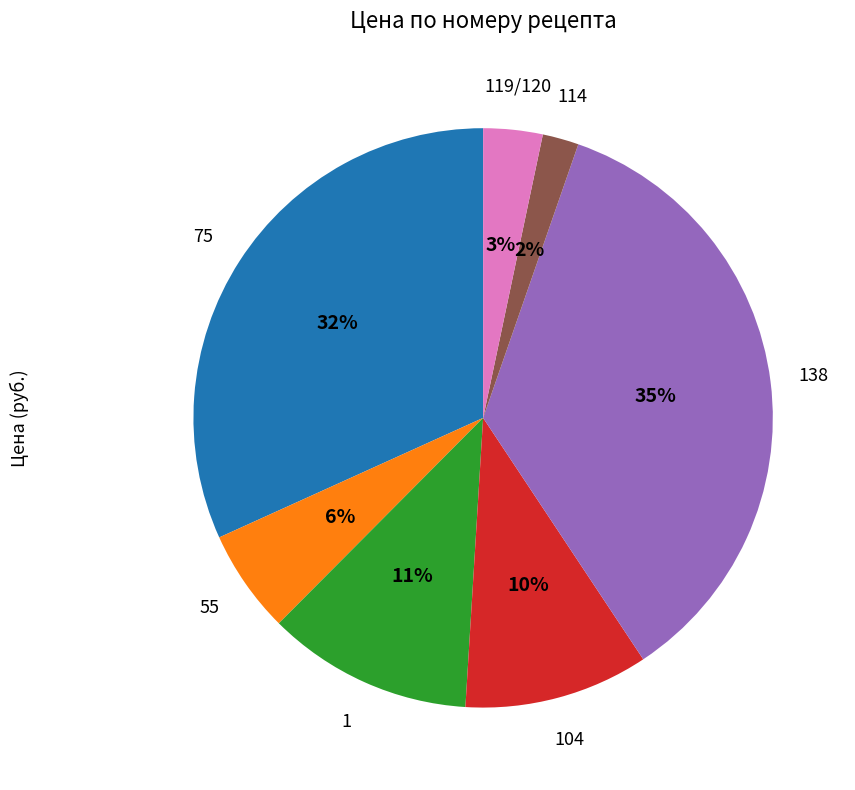

Between 104 and 114, which is larger?

104